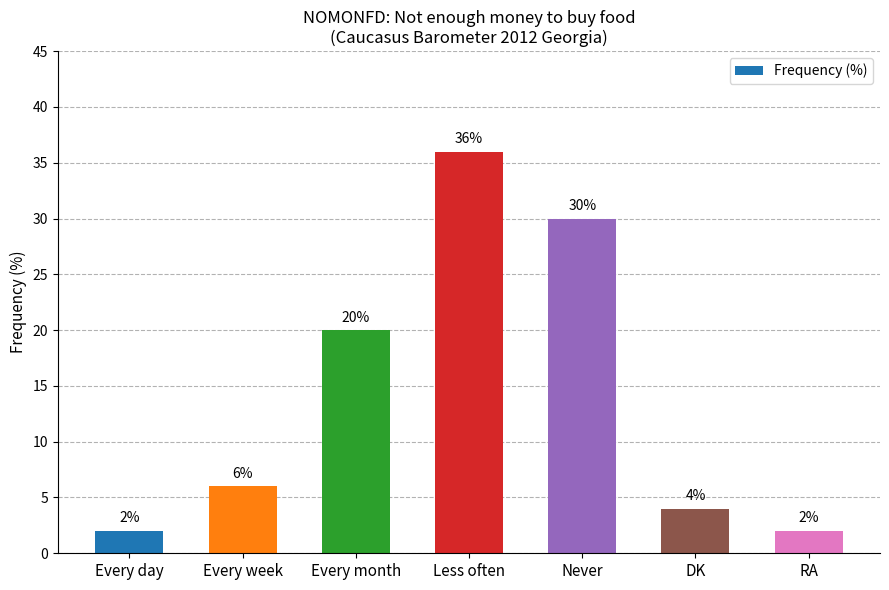

Reading left to right, what are all the values shown in this chart?

2	6	20	36	30	4	2